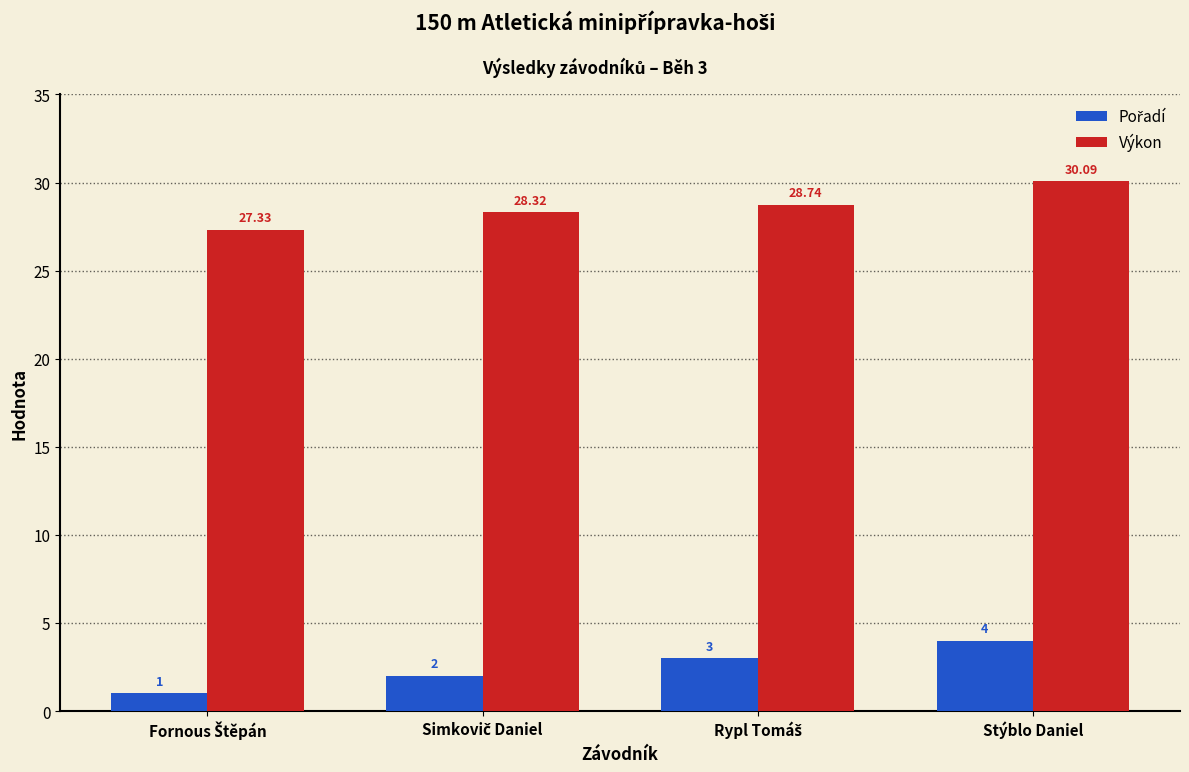

At how many categories does at least one series exceed 11?

4